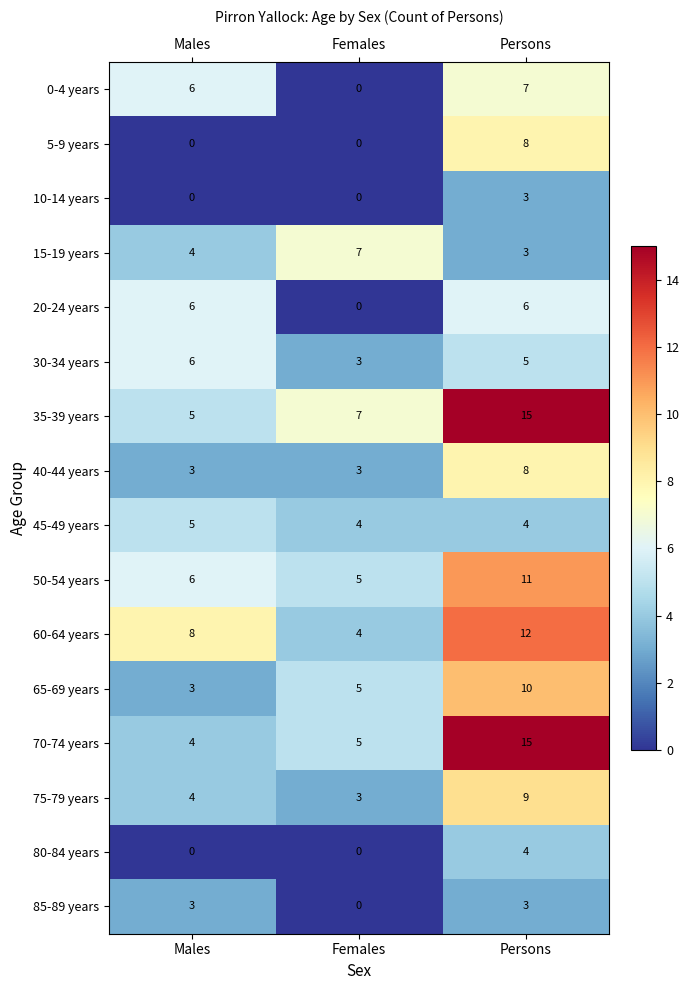

At how many categories does at least one series exceed 3?

3